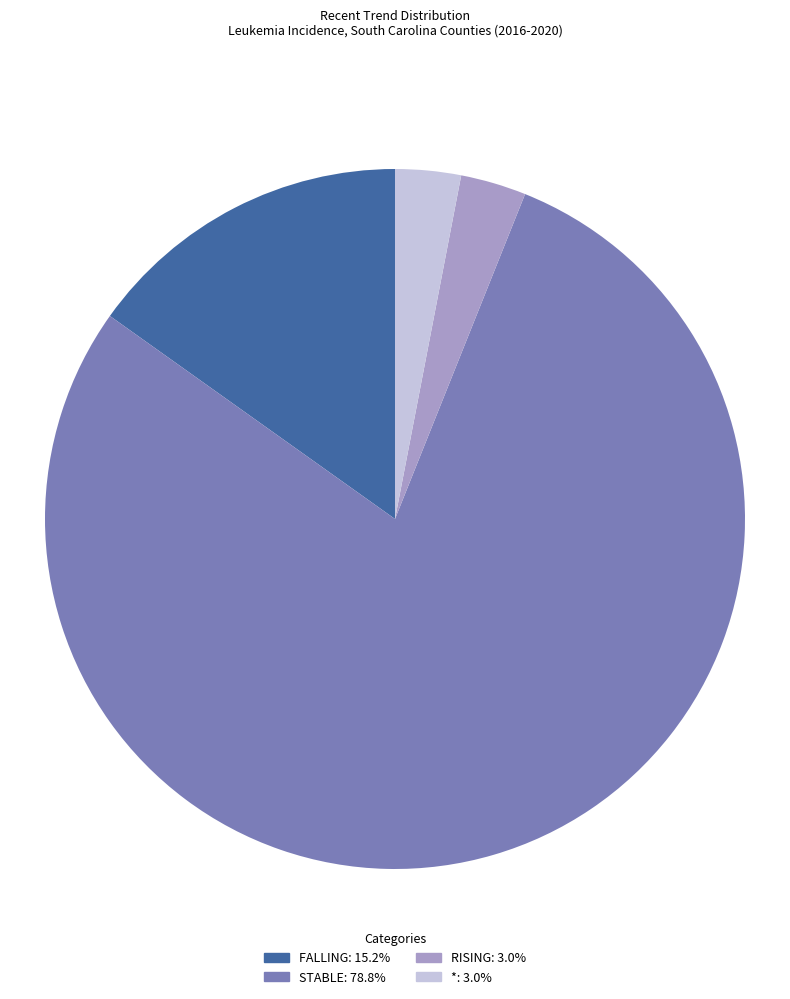

Is there a majority slice in this chart?

Yes